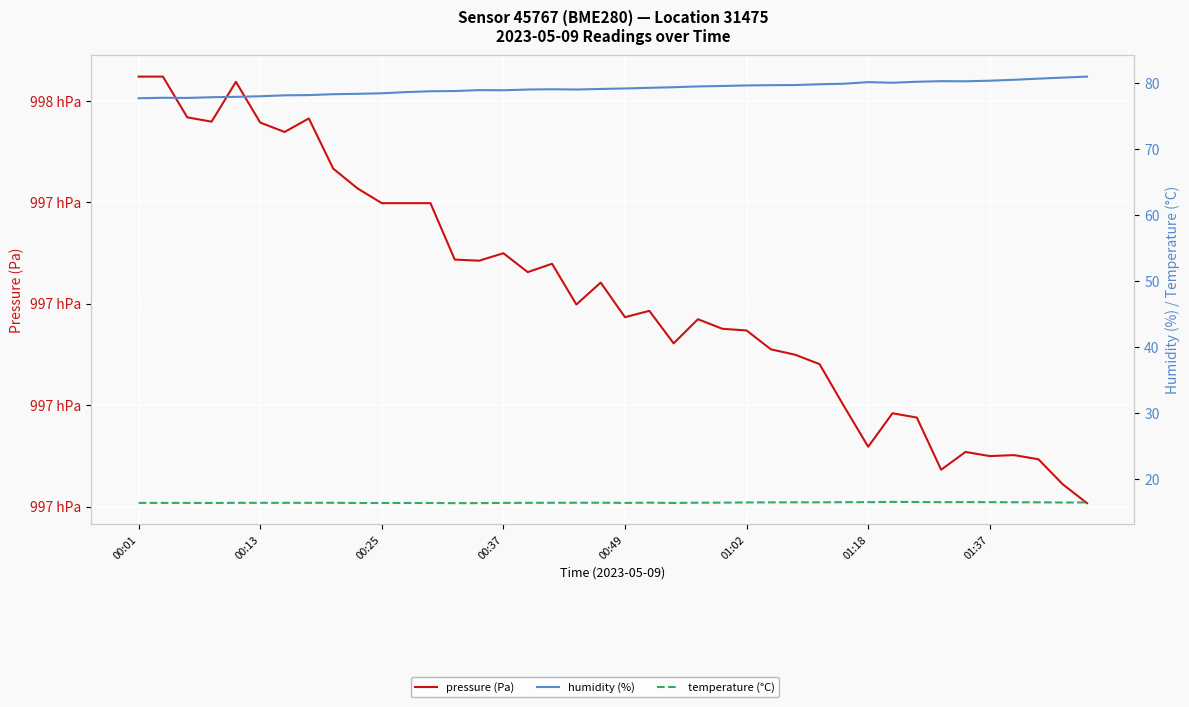

What is the difference between the highest and lowest values at 9?

99726.3